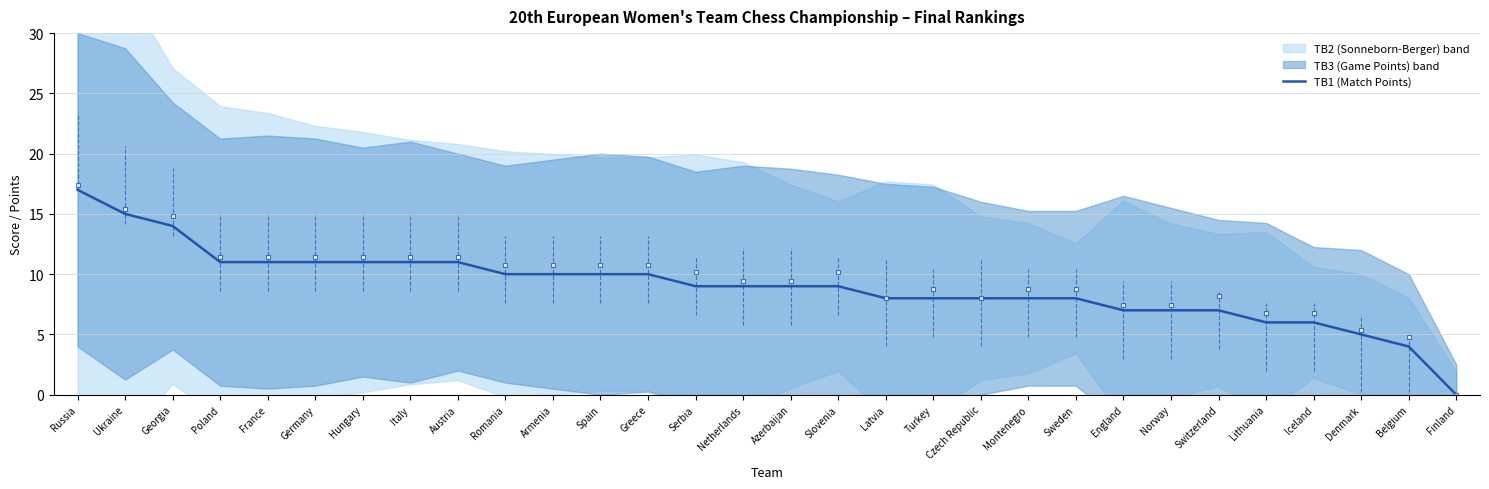

What is the ratio of the value at Denmark to the value at Armenia?

0.5